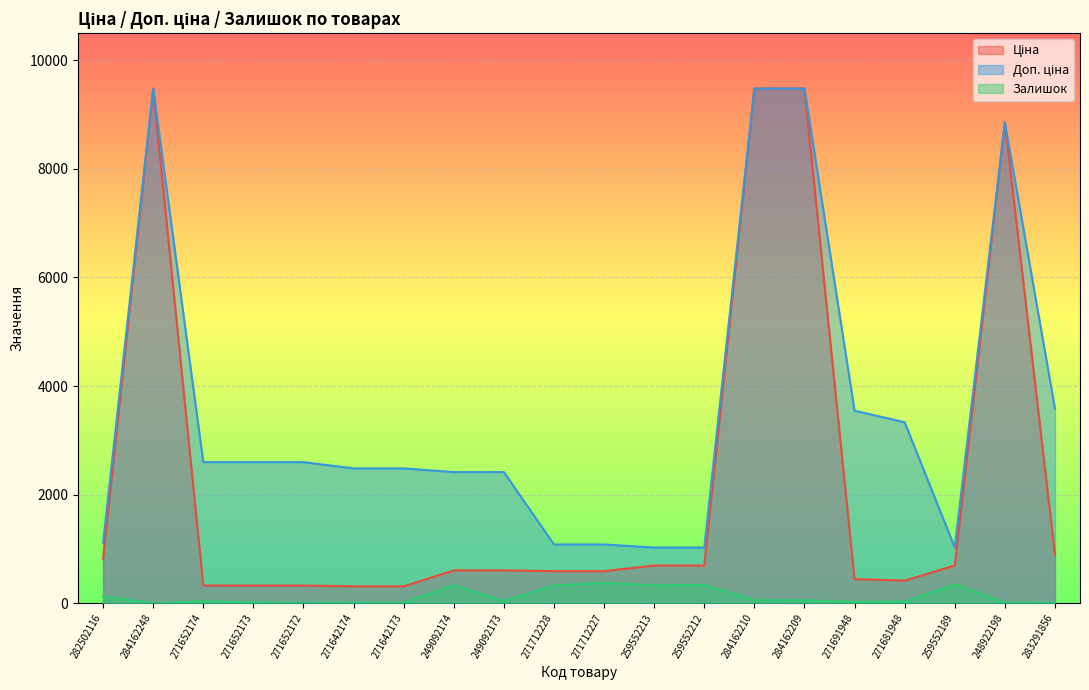

Does the chart display data point markers on the line(s)?

No